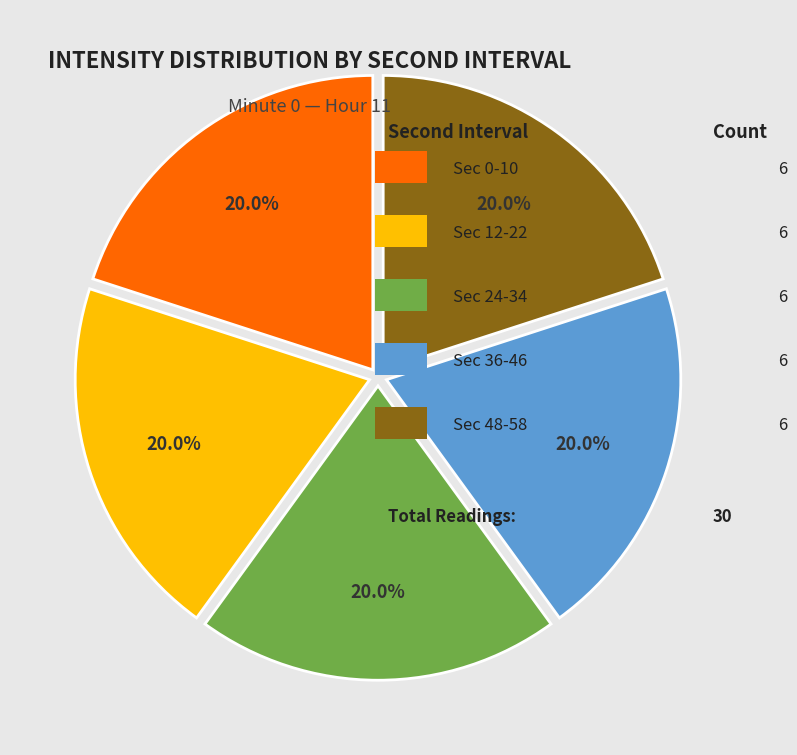

Is there any slice that represents more than half of the pie?

No